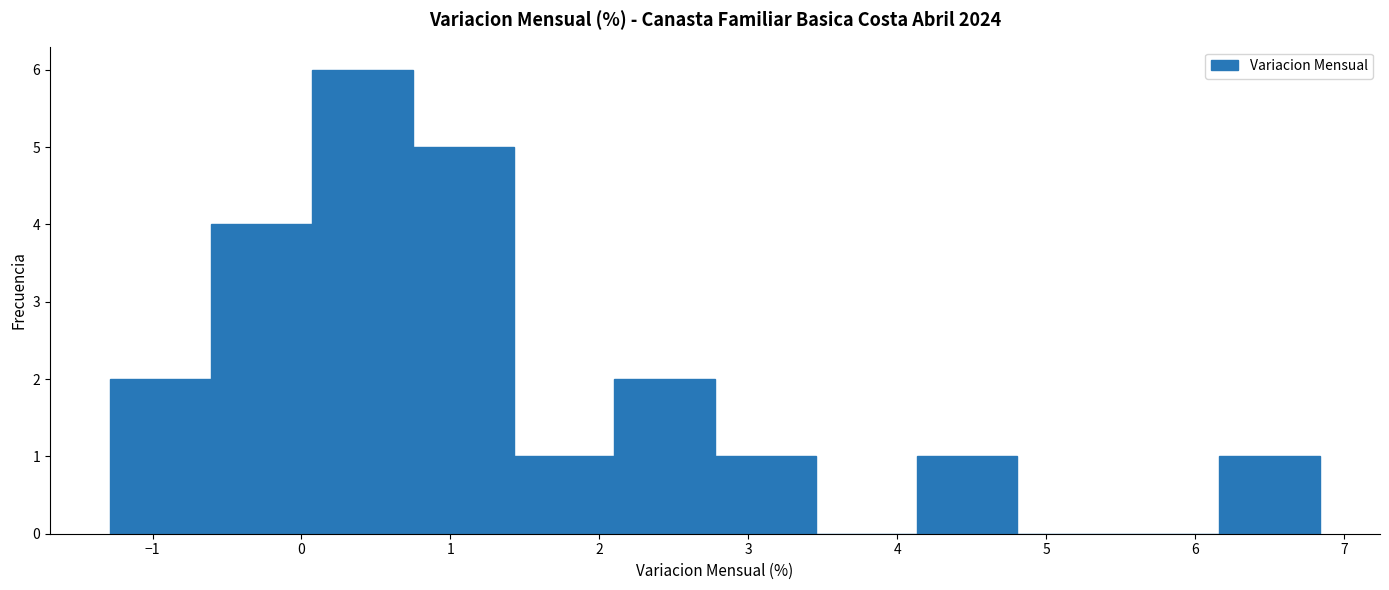

Reading left to right, list every bar in this chart as the range it spans on the x-axis followed by its height. Neither the bar edges nor the heights are printed on the chart, so give them approximately, as read against the axes.

-1.3 to -0.6: 2
-0.6 to 0.1: 4
0.1 to 0.7: 6
0.7 to 1.4: 5
1.4 to 2.1: 1
2.1 to 2.8: 2
2.8 to 3.5: 1
3.5 to 4.1: 0
4.1 to 4.8: 1
4.8 to 5.5: 0
5.5 to 6.2: 0
6.2 to 6.8: 1